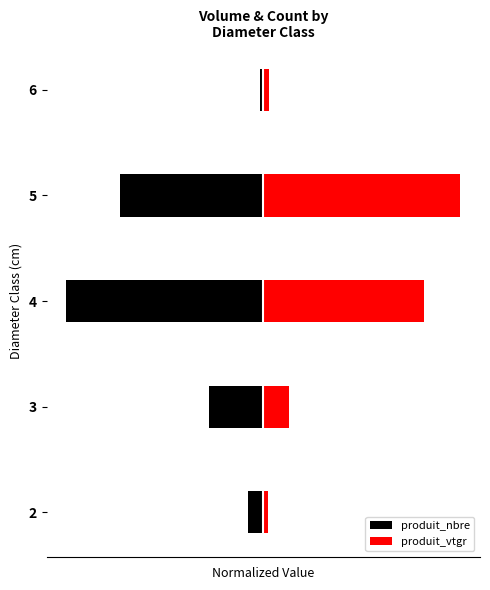

How many values in the produit_vtgr series exceed 12?

3